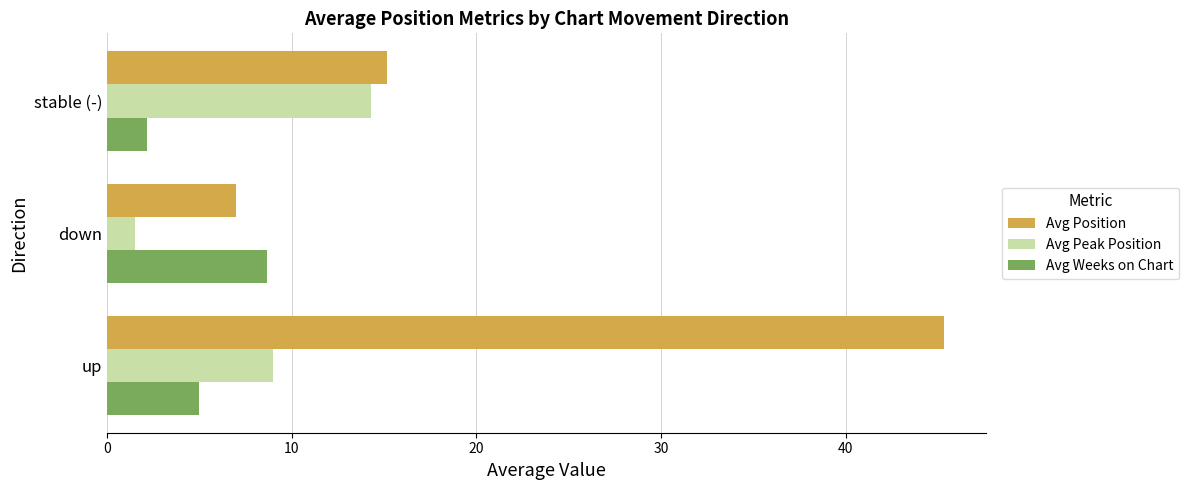

At which category is the sum across all series the highest?

up